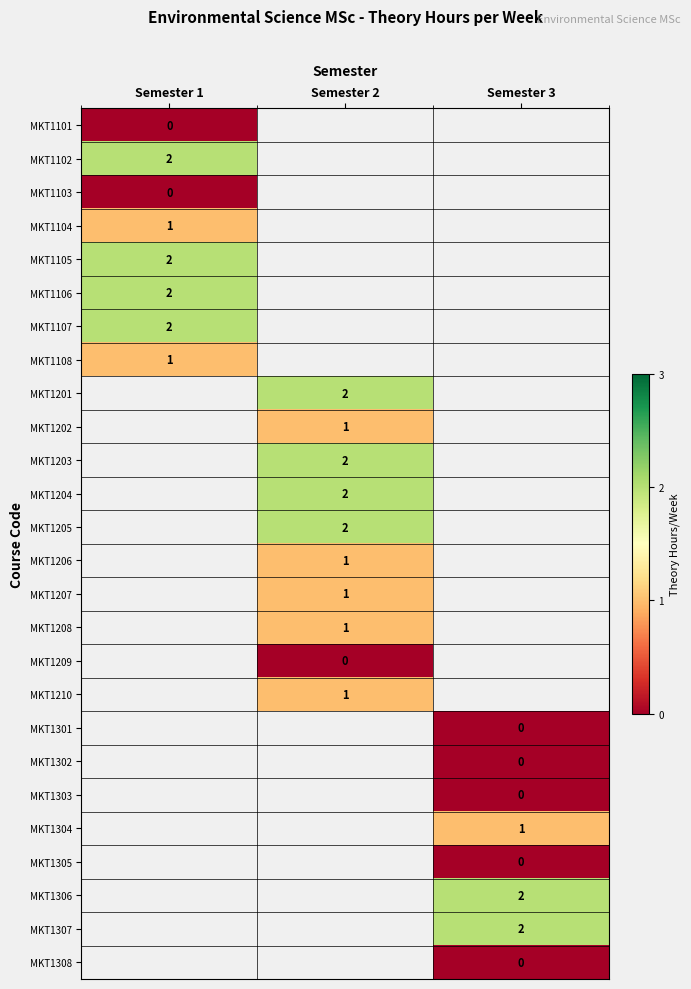

At how many categories does at least one series exceed 0?

3